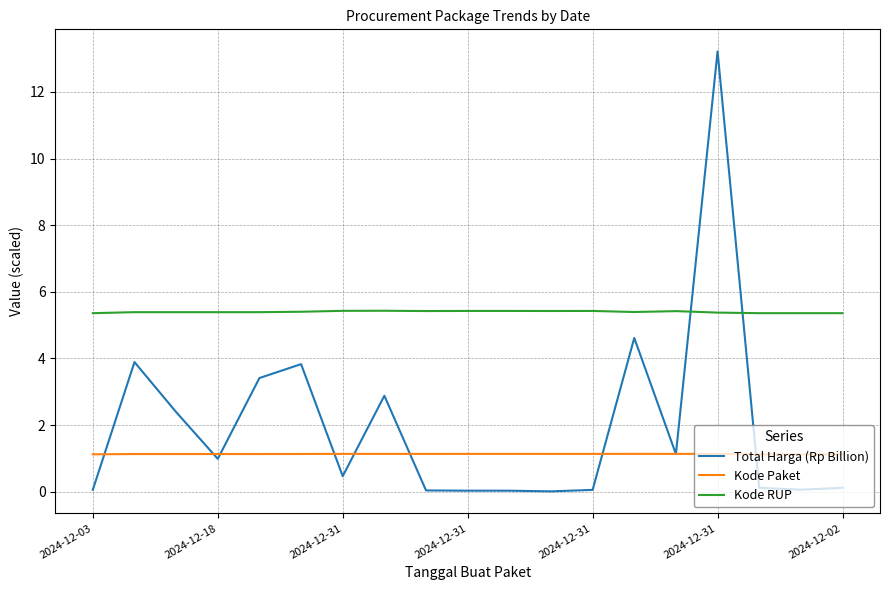

True or false: Kode Paket and Kode RUP intersect in this chart.

False